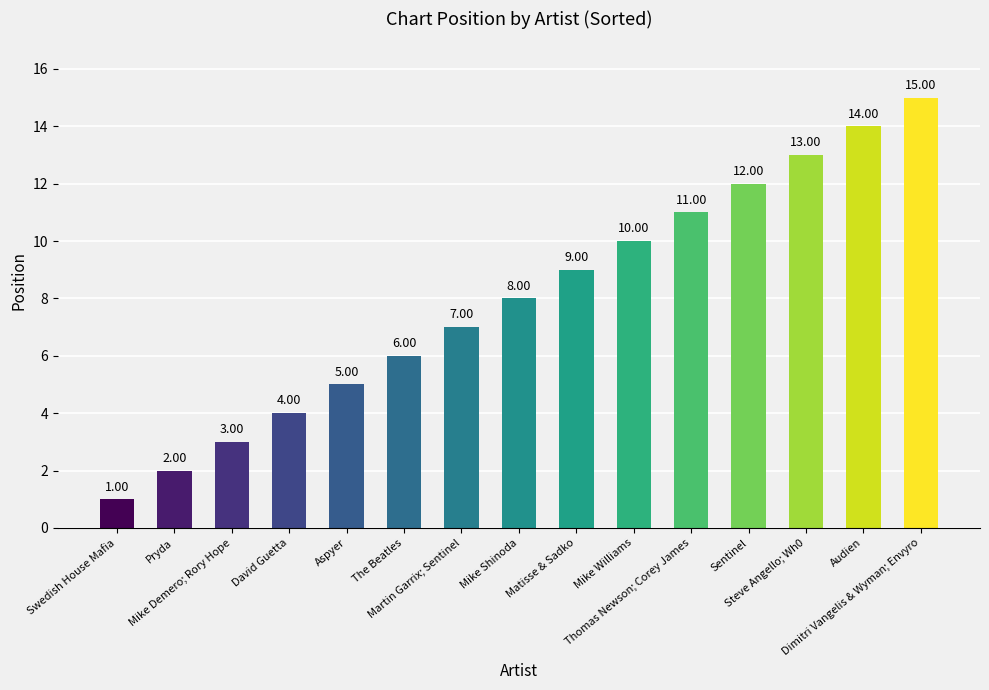

What is the label of the 13th bar from the right?

Mike Demero; Rory Hope